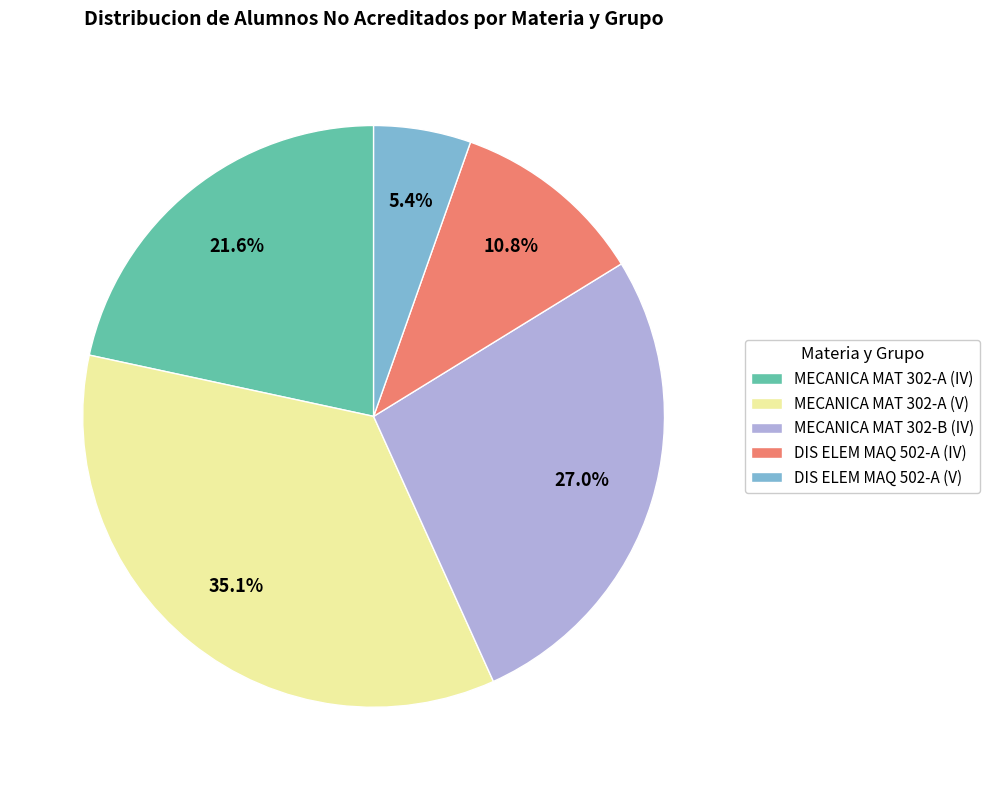

Does MECANICA MAT 302-A (V) represent more than half of the total?

No